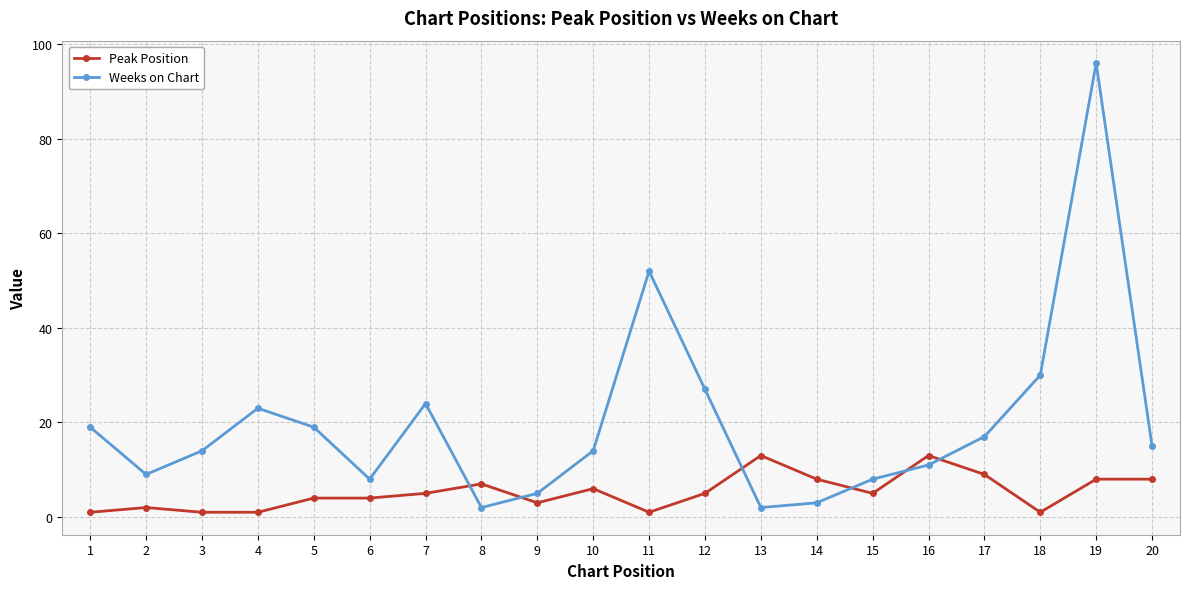

What value does the Peak Position series have at 15, to the nearest 5?

5